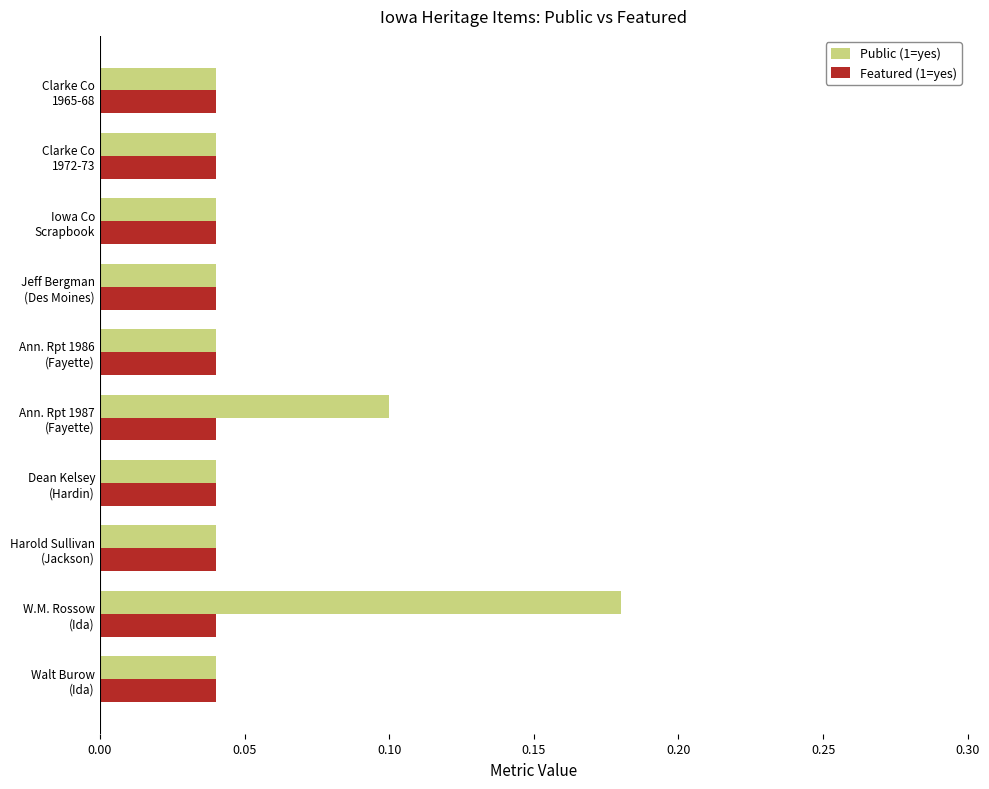

Which series has the widest spread of values?

Public (1=yes)